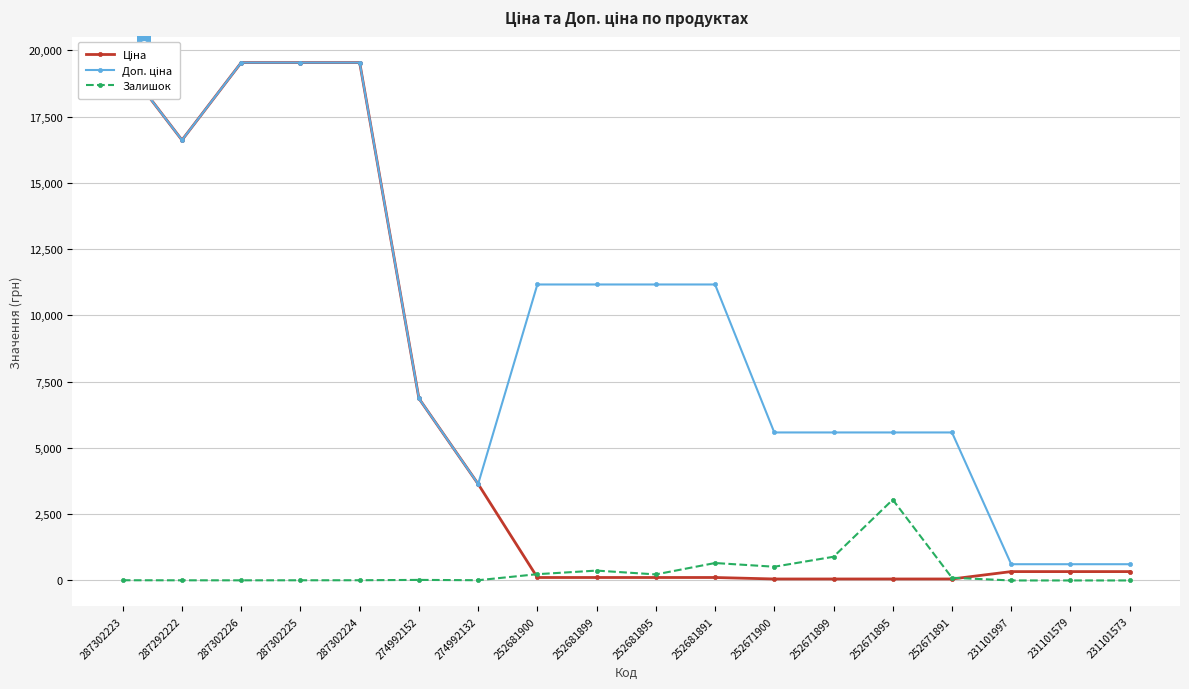

True or false: Доп. ціна and Ціна intersect in this chart.

False